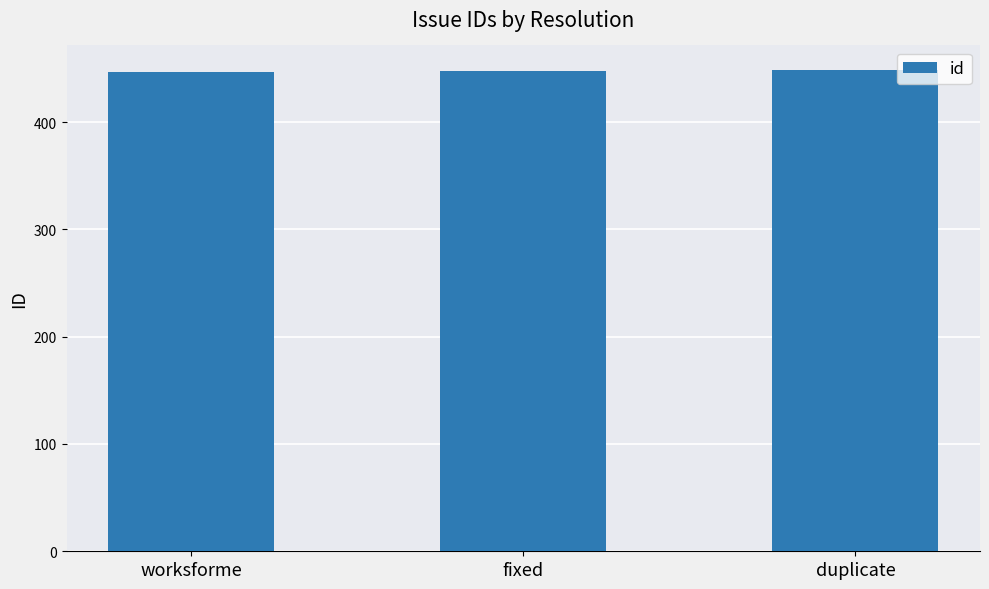

What value does the data have at worksforme?

447